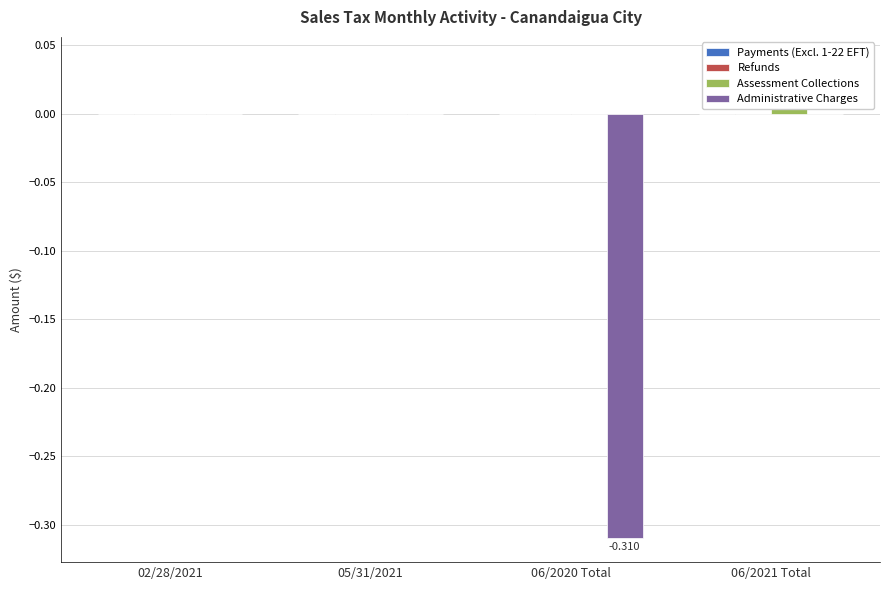

Reading left to right, what are all the values shown in this chart?

Payments (Excl. 1-22 EFT): 0.0	0.0	0.0	0.0
Refunds: 0.0	0.0	0.0	0.0
Assessment Collections: 0.0	0.0	0.0	0.0
Administrative Charges: 0.0	0.0	-0.3	0.0